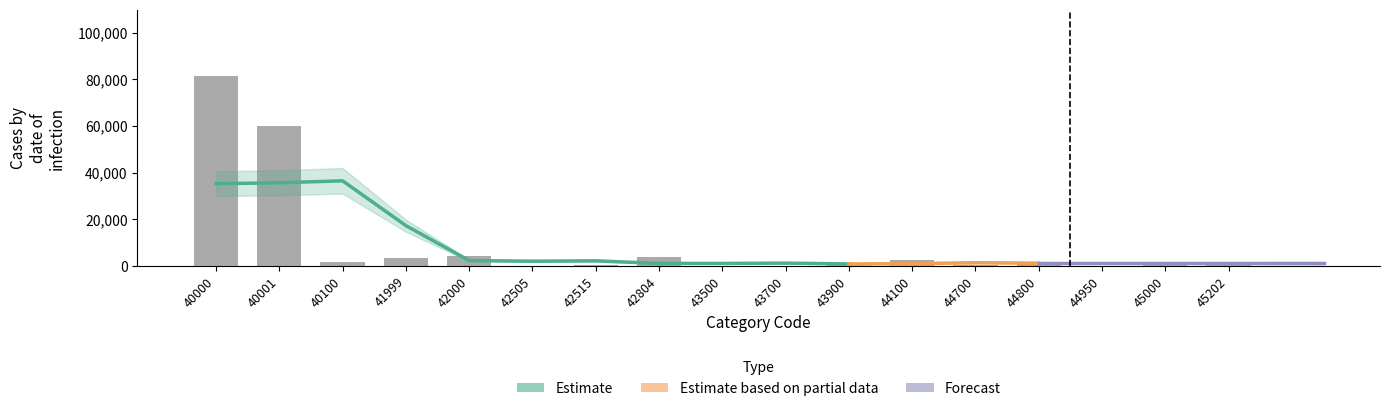

Is the value of Count at 41999 greater than the value of Rate at 43500?

Yes